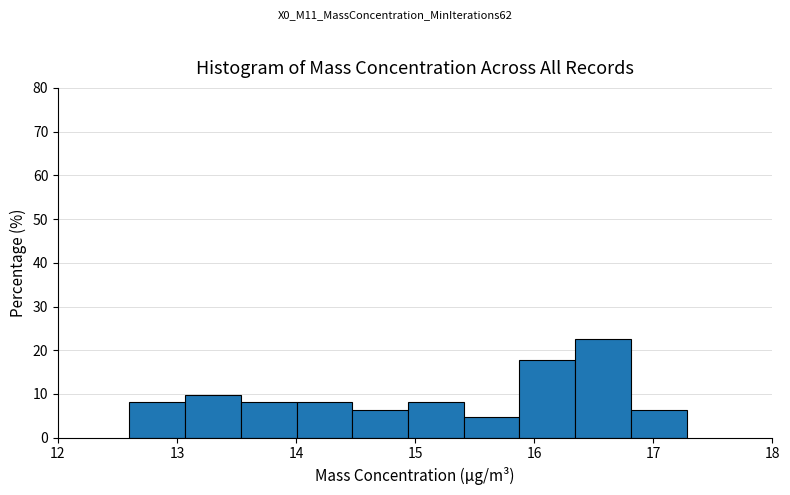

Which range on the x-axis has the tallest bar?

16.3 to 16.8